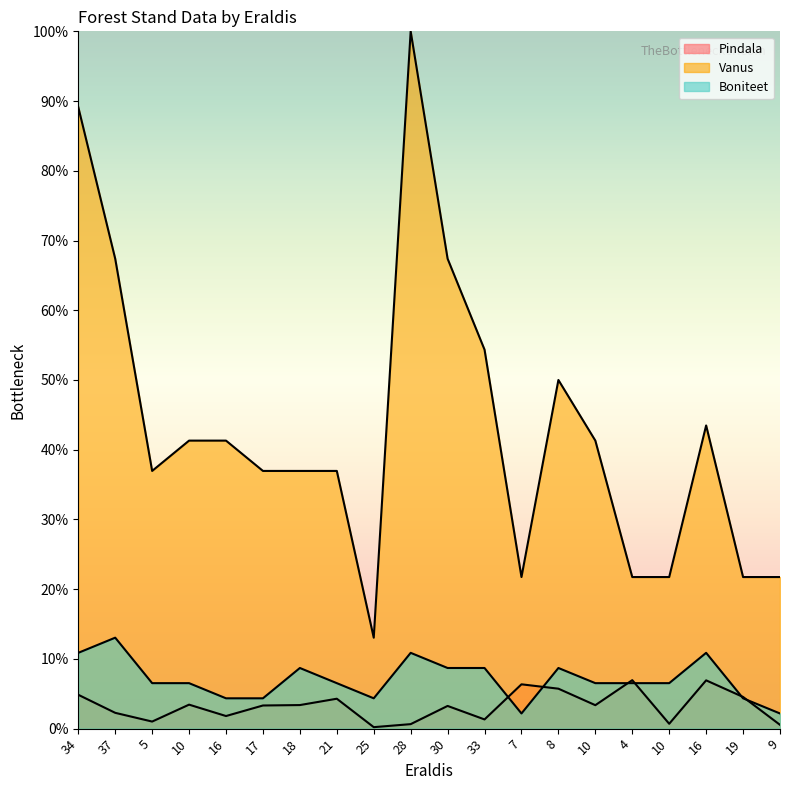

What is the total value across all series at 7?

30.3